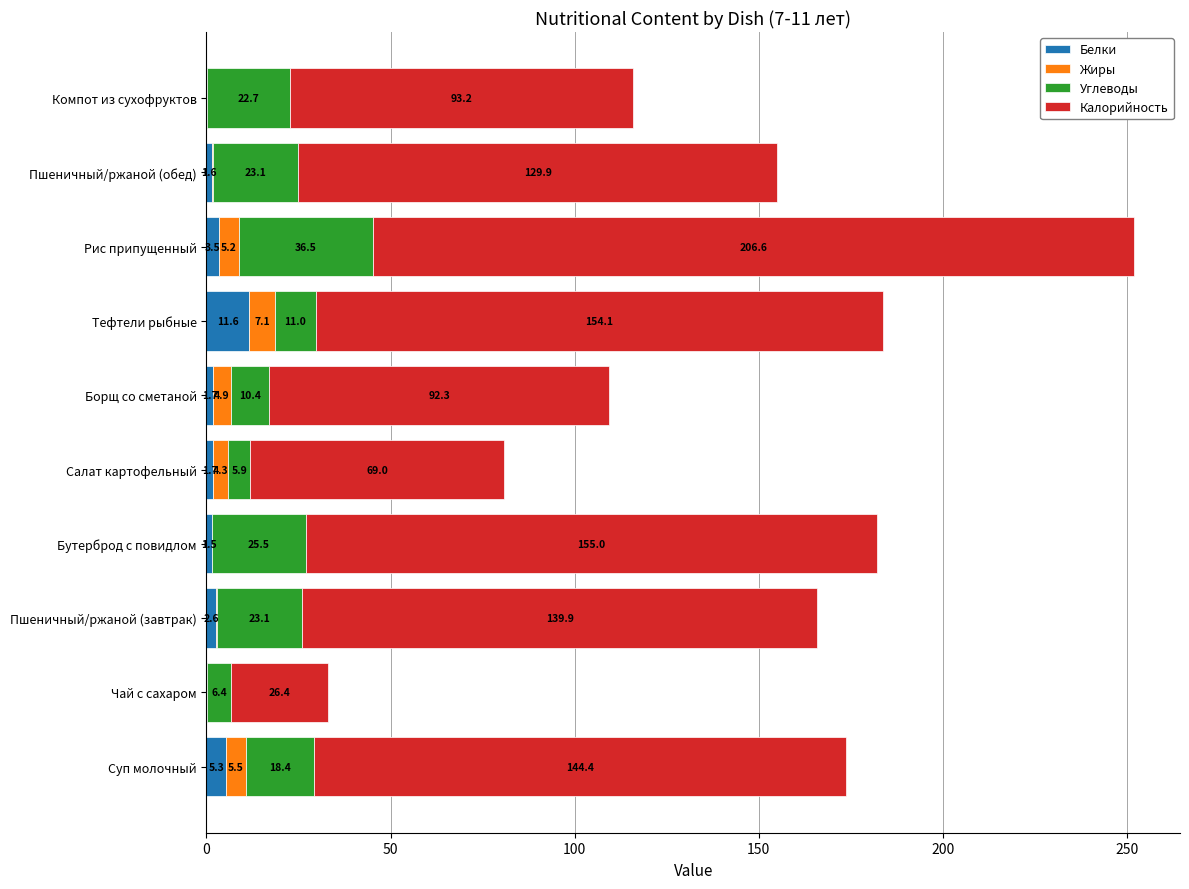

At which category is the sum across all series the highest?

Рис припущенный